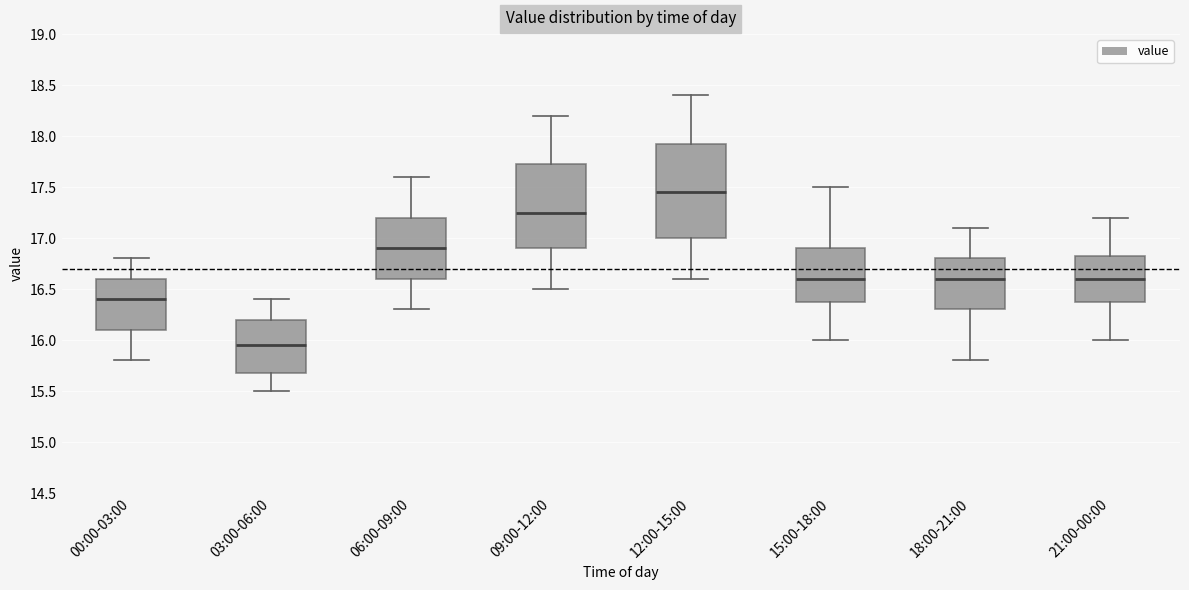

Which box is the tallest, from its lower edge to its upper edge?

12:00-15:00